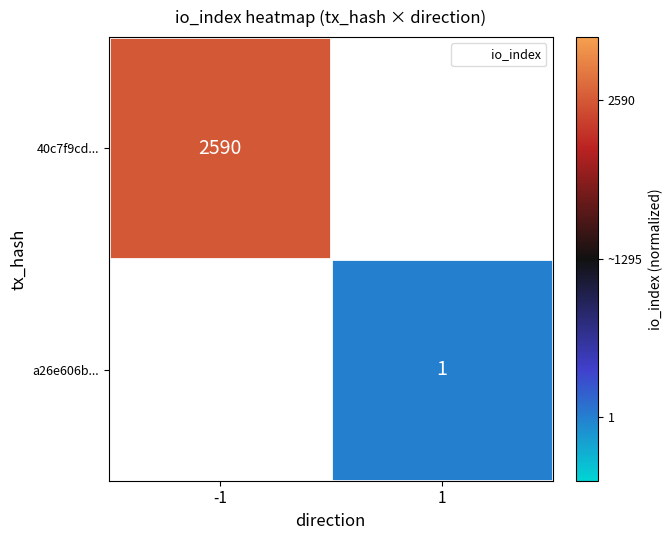

Between 1 and -1, which is larger?

-1